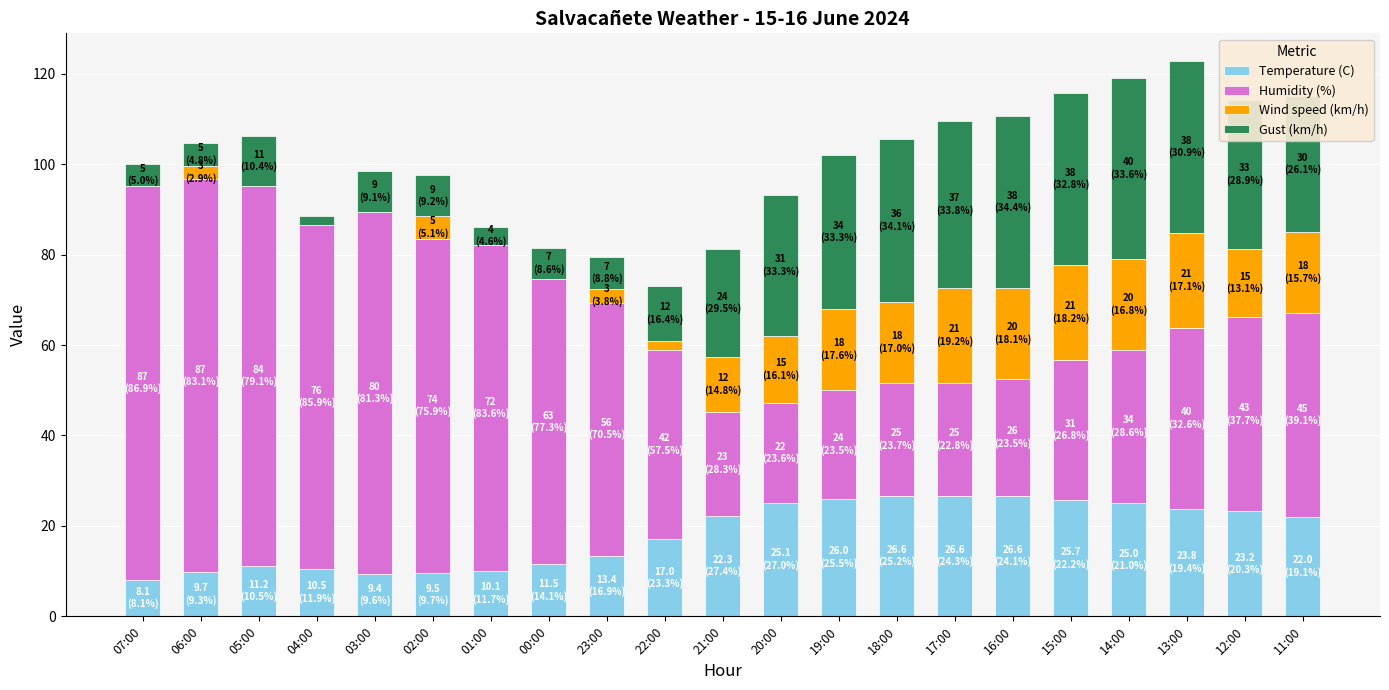

What is the total value across all series at 14:00?

119.0